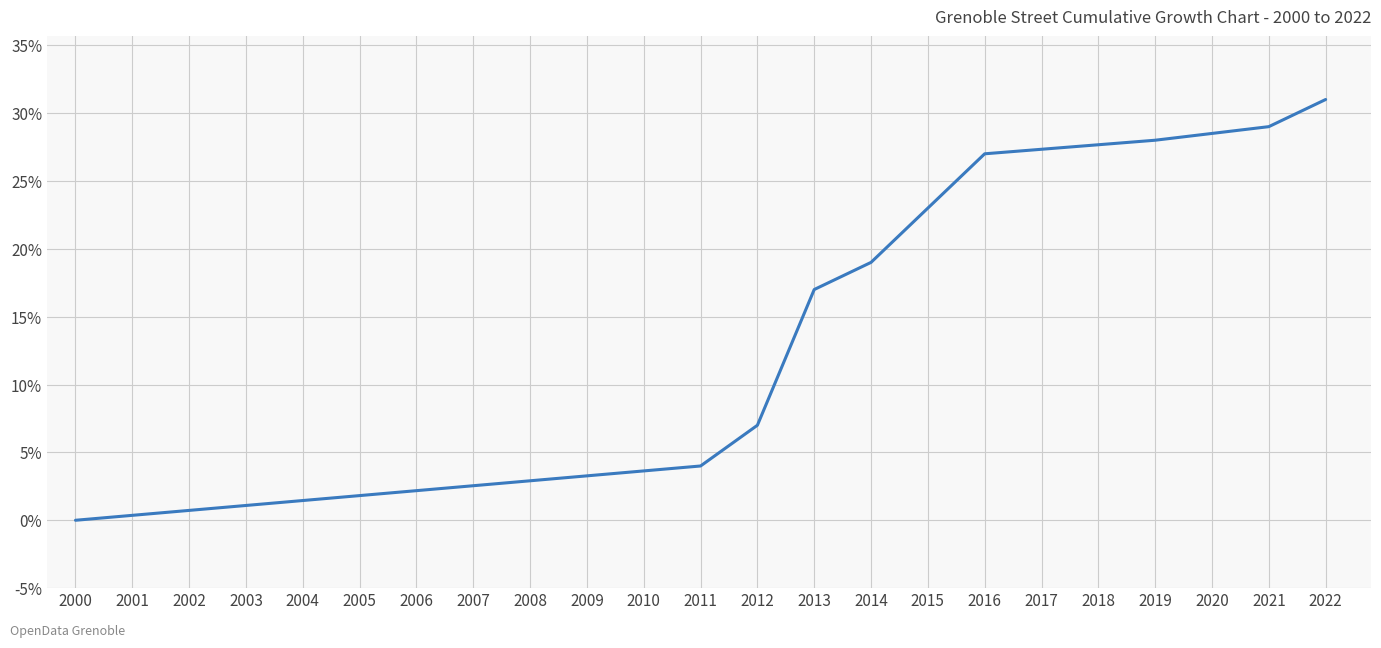

What is the ratio of the value at 2022 to the value at 2013?

1.8